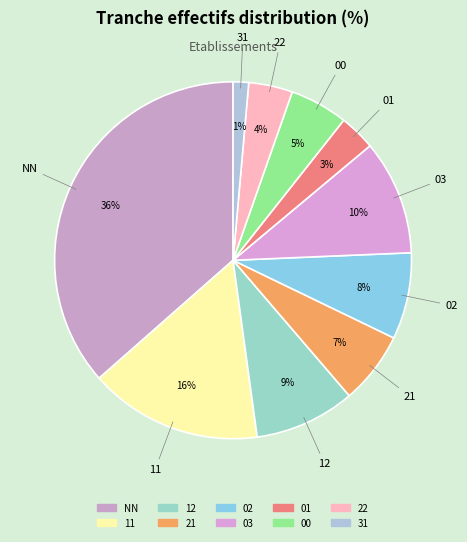

Between 02 and 21, which is larger?

02